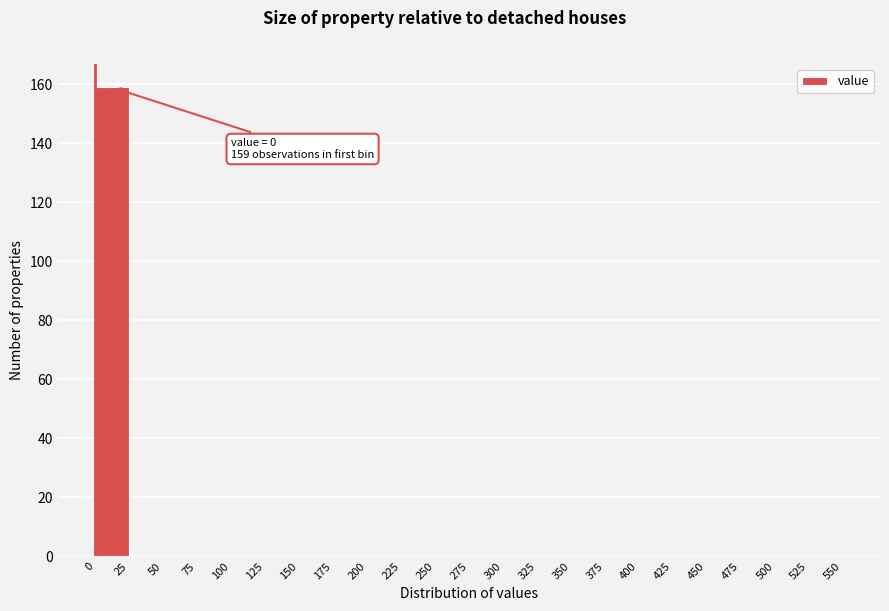

Over which range of the x-axis is the bar tallest?

0 to 25